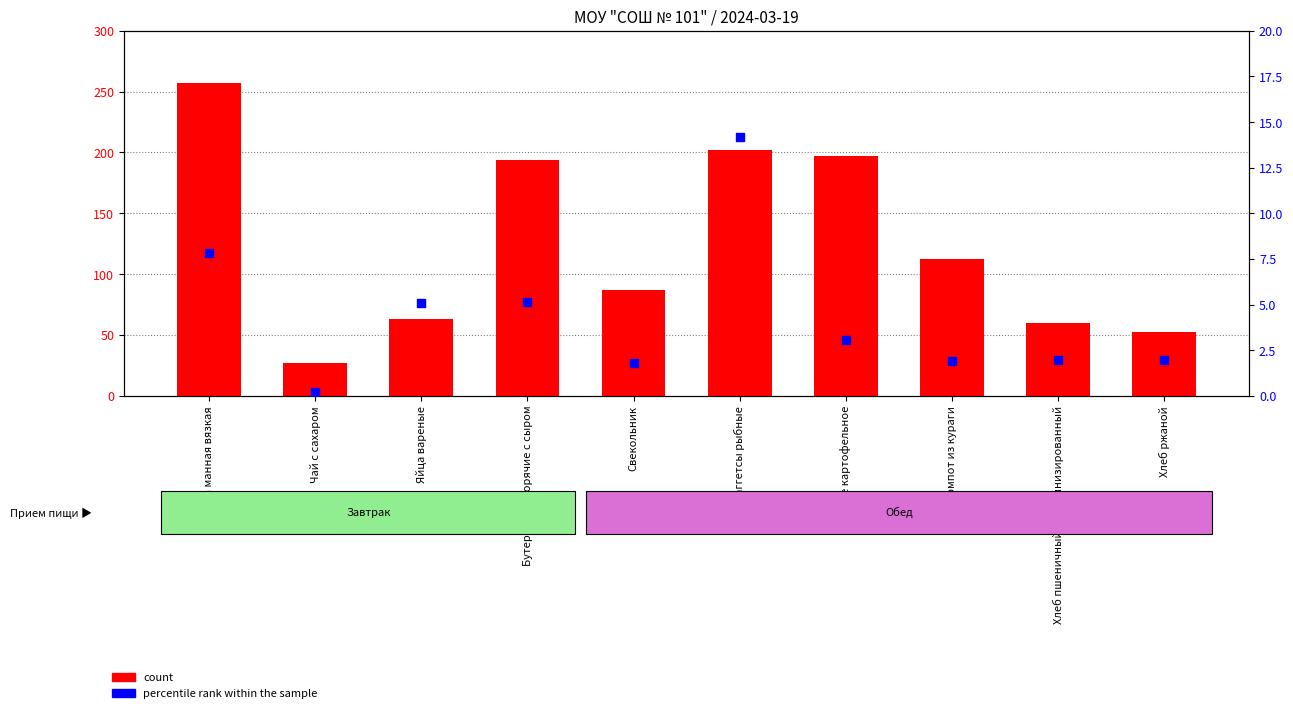

Which series has the largest total across all categories?

count